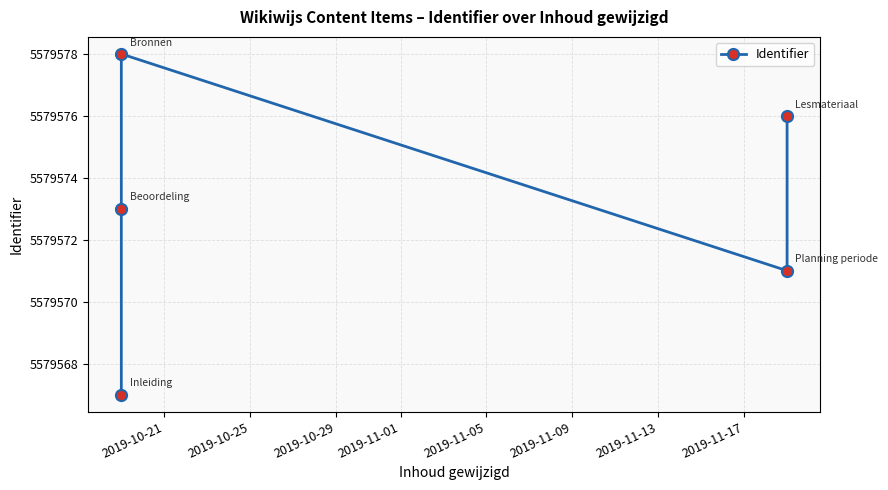

What is the smallest value displayed?

5579567